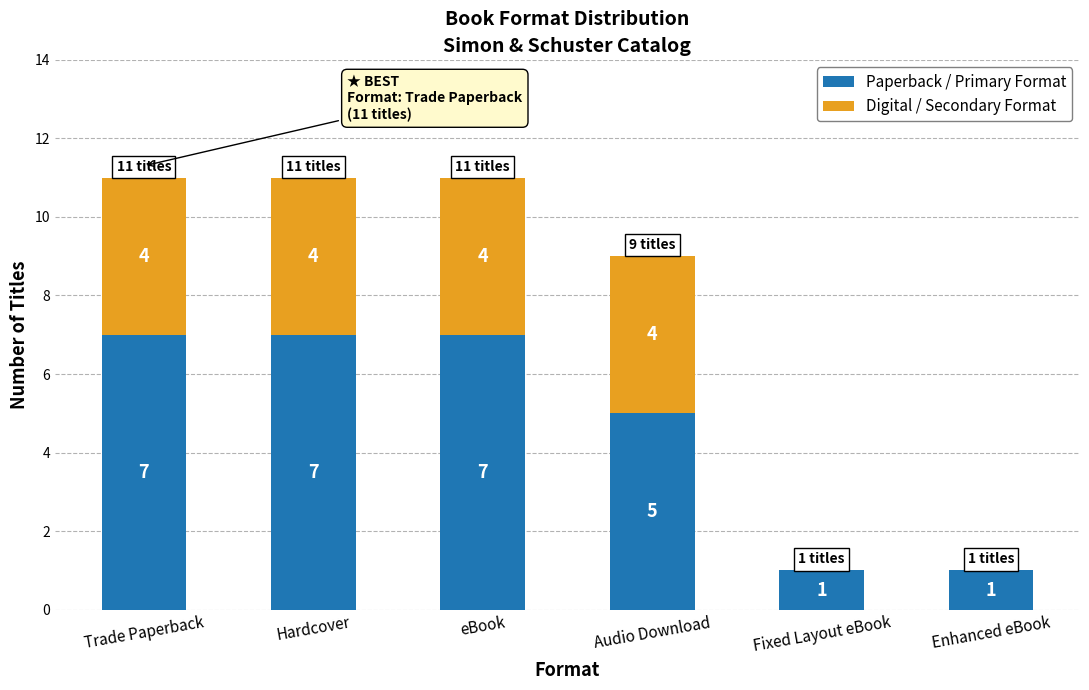

What are all the series names shown in the legend?

Paperback / Primary Format, Digital / Secondary Format